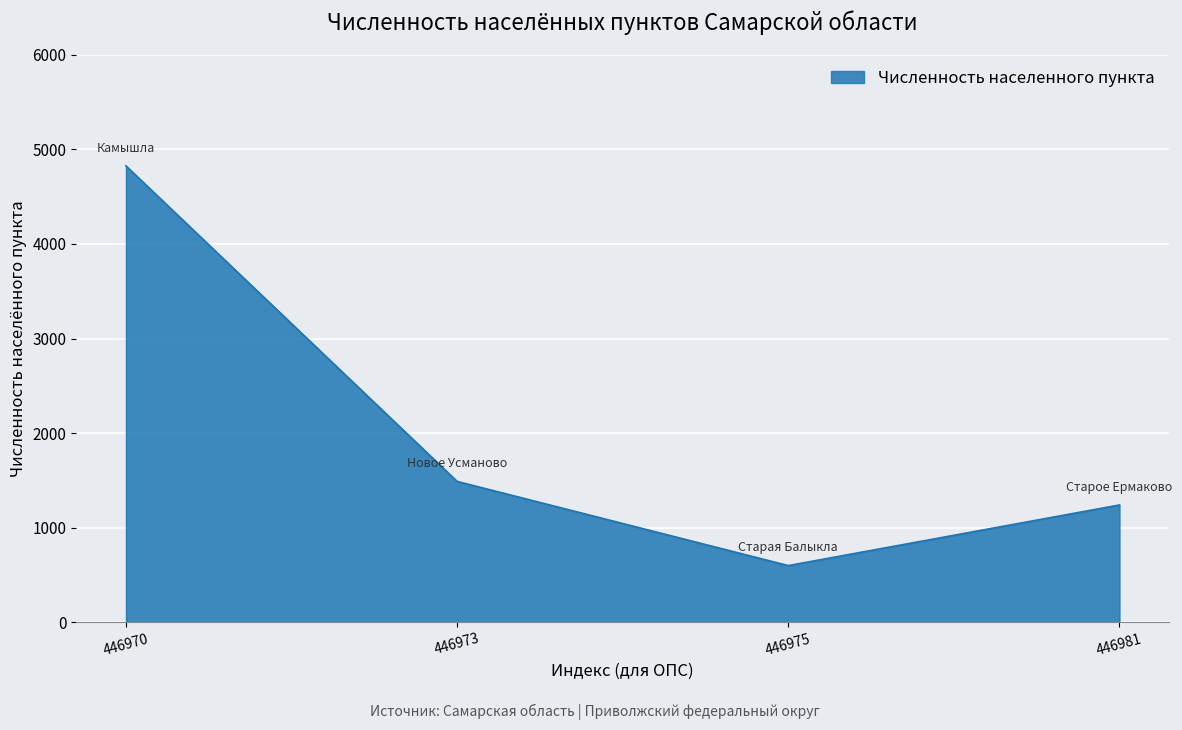

What is the approximate value at 446973, to the nearest 10?

1490